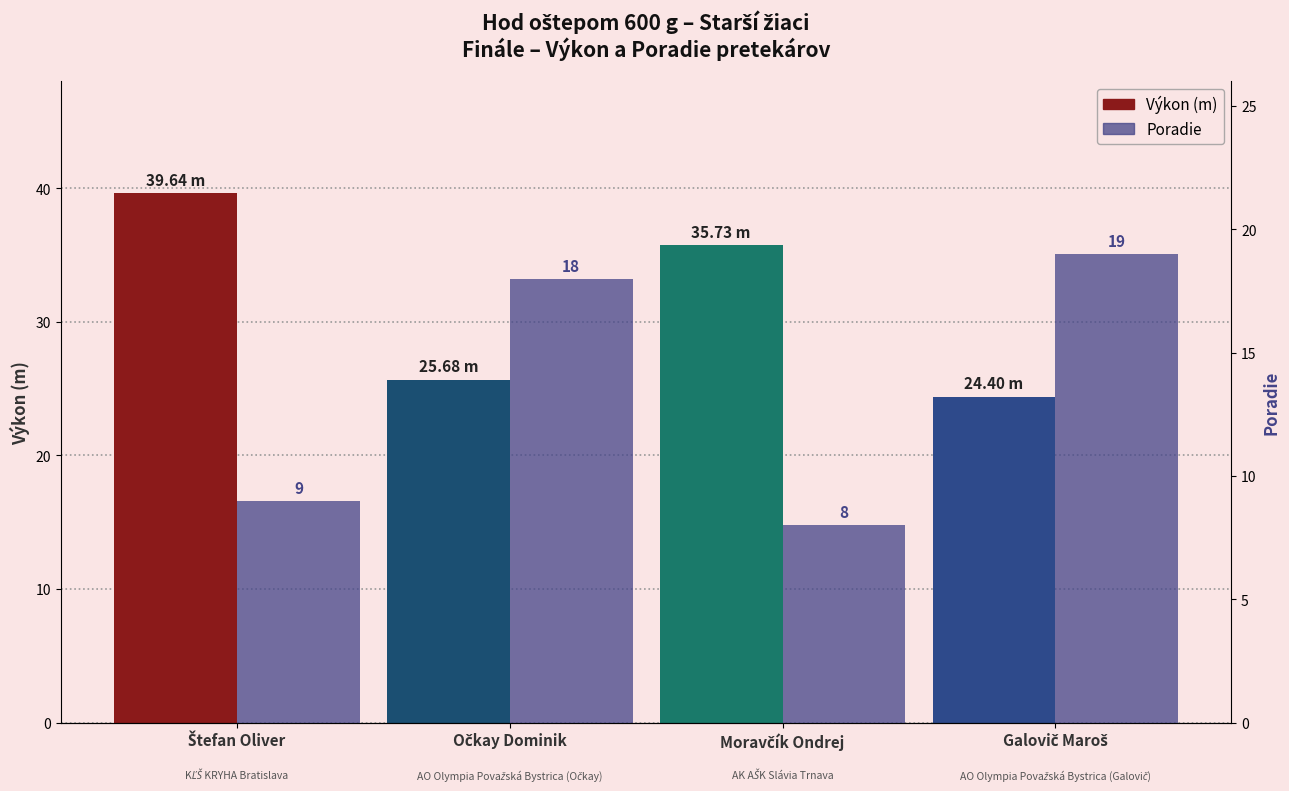

What are all the series names shown in the legend?

Výkon (m), Poradie